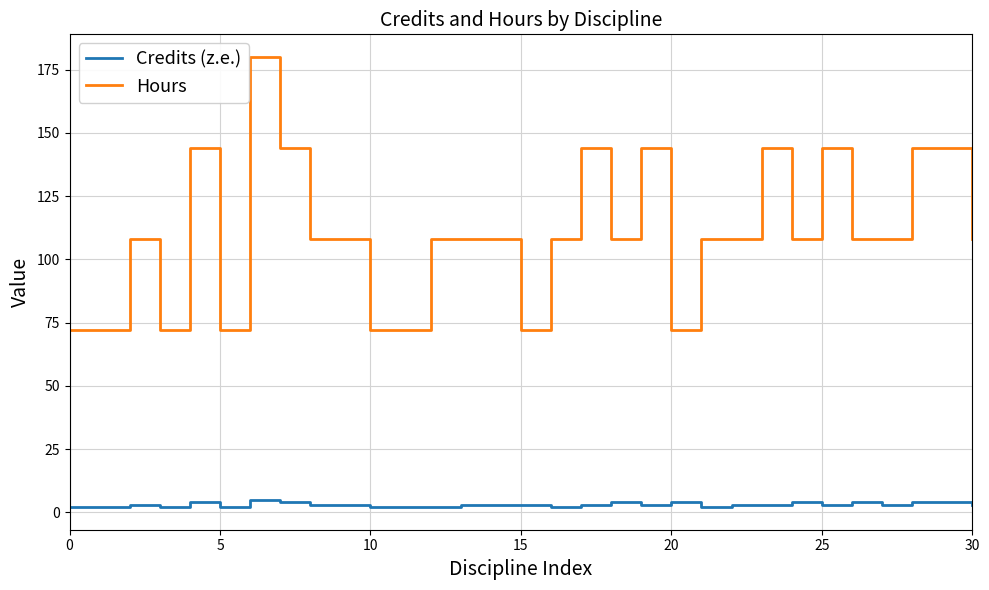

What is the maximum value shown in the chart?

180